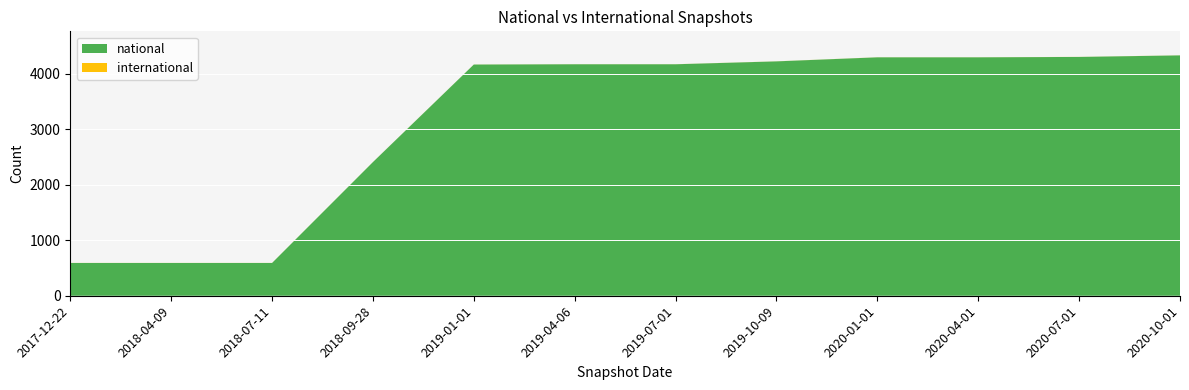

Reading left to right, transcribe all the data shown in this chart.

national: 590	590	590	2406	4162	4167	4167	4219	4292	4292	4299	4327
international: 1	1	1	1	1	1	1	1	1	1	1	1